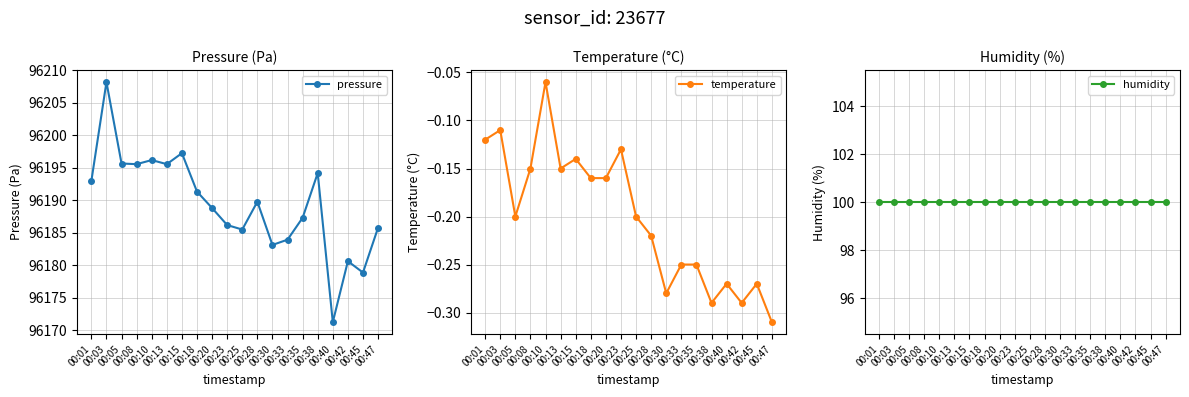

Reading left to right, list all the values displayed in this chart.

pressure: 00:01=96193.0	00:03=96208.2	00:05=96195.7	00:08=96195.6	00:10=96196.2	00:13=96195.6	00:15=96197.2	00:18=96191.3	00:20=96188.8	00:23=96186.2	00:25=96185.5	00:28=96189.8	00:30=96183.1	00:33=96183.9	00:35=96187.3	00:38=96194.2	00:40=96171.2	00:42=96180.6	00:45=96178.9	00:47=96185.8
temperature: 00:01=-0.1	00:03=-0.1	00:05=-0.2	00:08=-0.1	00:10=-0.1	00:13=-0.1	00:15=-0.1	00:18=-0.2	00:20=-0.2	00:23=-0.1	00:25=-0.2	00:28=-0.2	00:30=-0.3	00:33=-0.2	00:35=-0.2	00:38=-0.3	00:40=-0.3	00:42=-0.3	00:45=-0.3	00:47=-0.3
humidity: 00:01=100.0	00:03=100.0	00:05=100.0	00:08=100.0	00:10=100.0	00:13=100.0	00:15=100.0	00:18=100.0	00:20=100.0	00:23=100.0	00:25=100.0	00:28=100.0	00:30=100.0	00:33=100.0	00:35=100.0	00:38=100.0	00:40=100.0	00:42=100.0	00:45=100.0	00:47=100.0